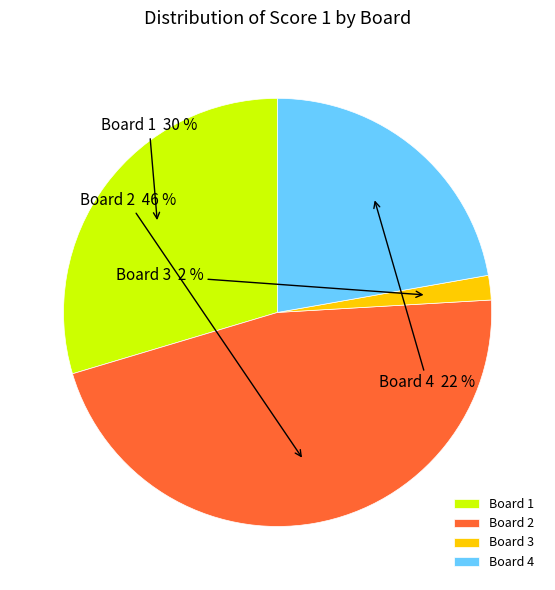

How many slices are in this pie chart?

4